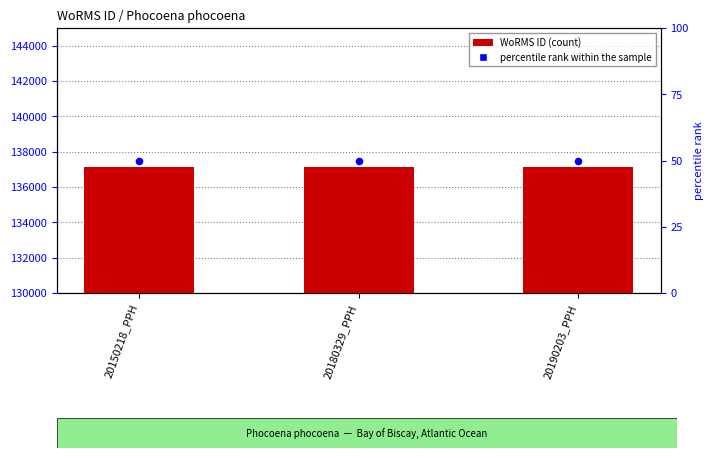

Is the value of WoRMS ID at 20190203_PPH greater than the value of percentile rank within the sample at 20190203_PPH?

Yes